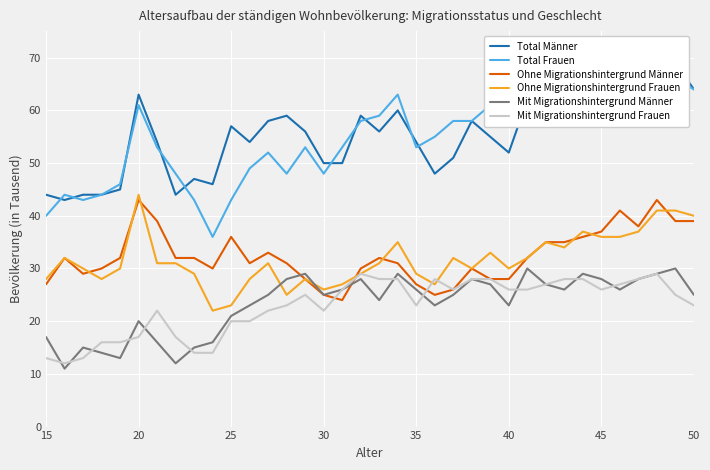

List the series in order of their peak value, lowest first.

Mit Migrationshintergrund Frauen, Mit Migrationshintergrund Männer, Ohne Migrationshintergrund Männer, Ohne Migrationshintergrund Frauen, Total Frauen, Total Männer